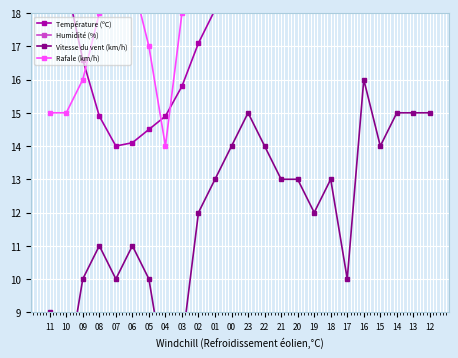

At which category is the sum across all series the highest?

06